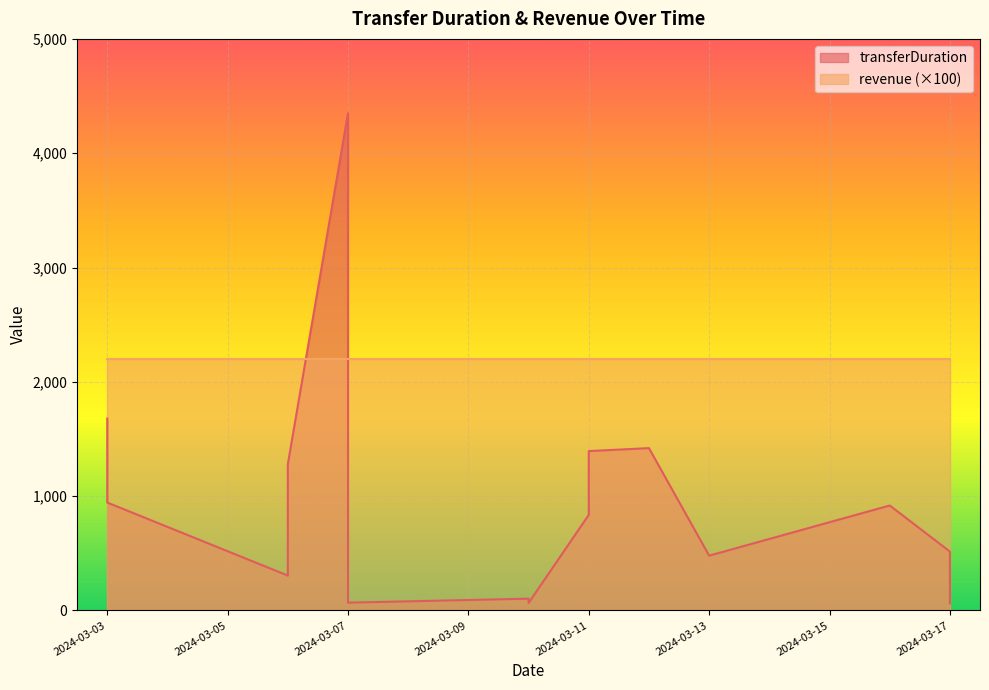

List the labels in order of value, smallest first.

2024-03-17, 2024-03-10, 2024-03-07, 2024-03-10, 2024-03-06, 2024-03-13, 2024-03-17, 2024-03-11, 2024-03-16, 2024-03-03, 2024-03-06, 2024-03-11, 2024-03-12, 2024-03-03, 2024-03-07